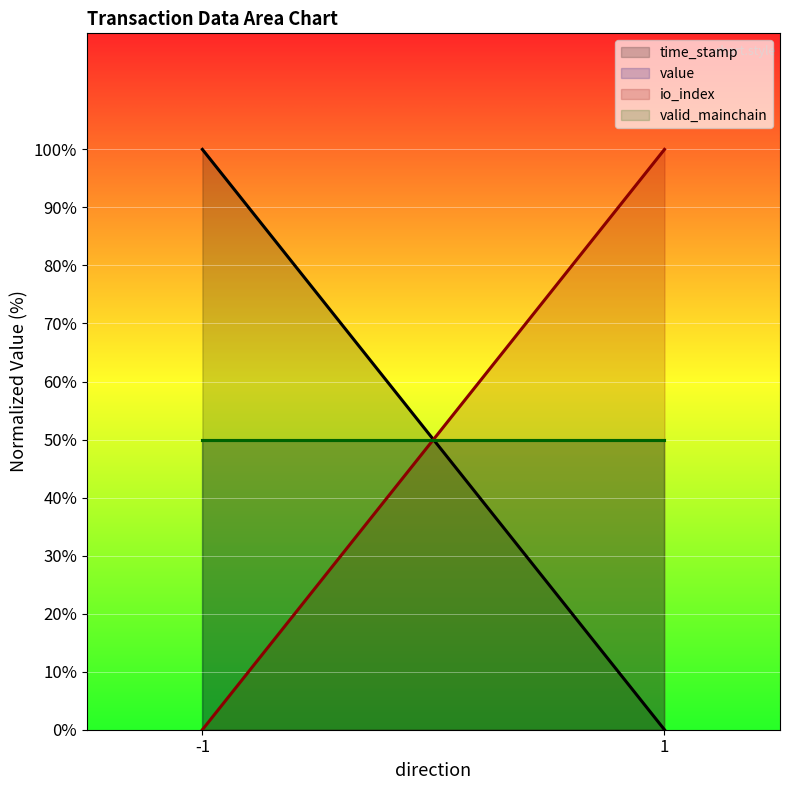

Reading right to left, list all the values displayed in this chart.

time_stamp: 1=0	-1=100
value: 1=50	-1=50
io_index: 1=100	-1=0
valid_mainchain: 1=50	-1=50